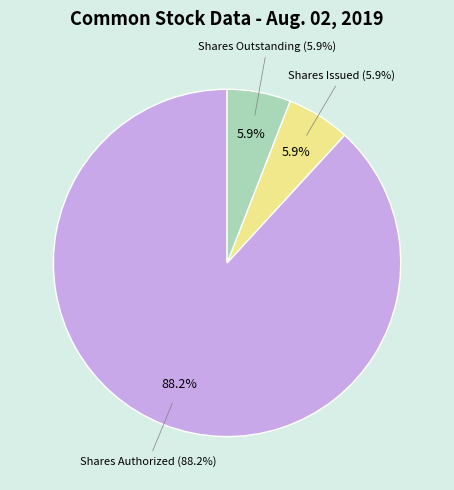

Is it true that Common stock shares authorized is 99% of the pie?

False